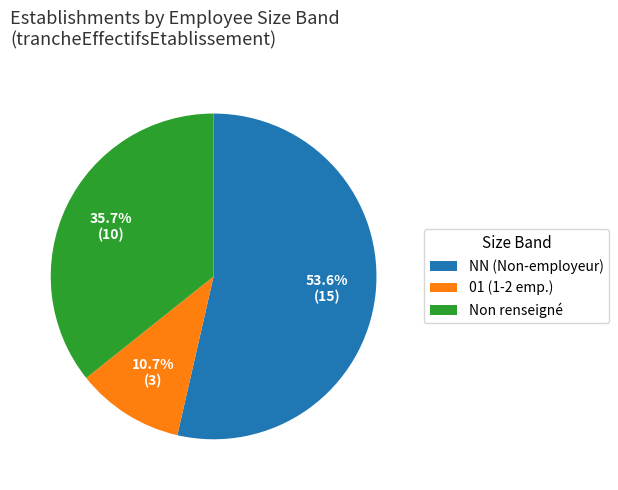

Count the number of slices in the pie.

3